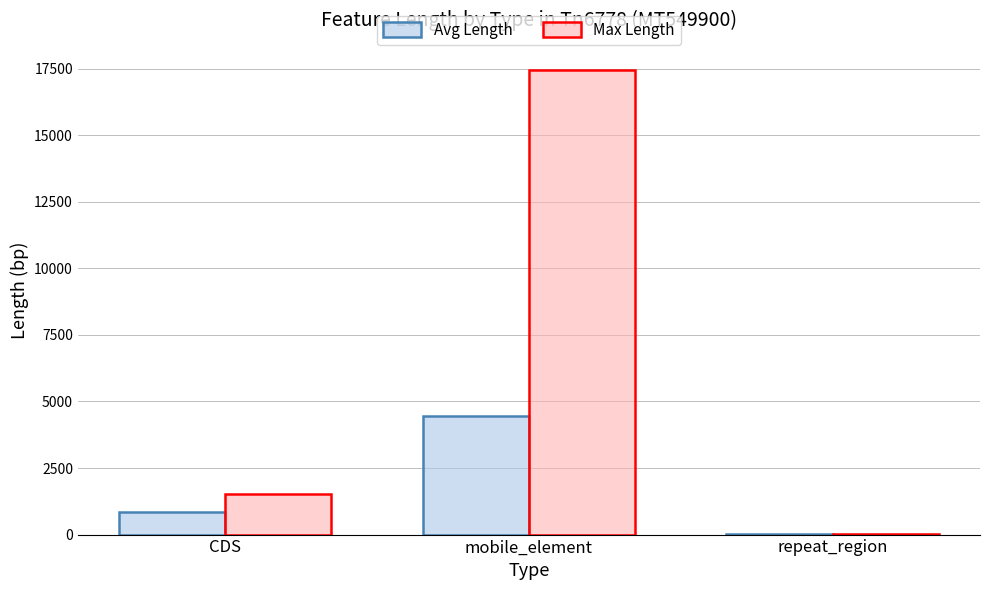

How many categories are shown in the chart?

3